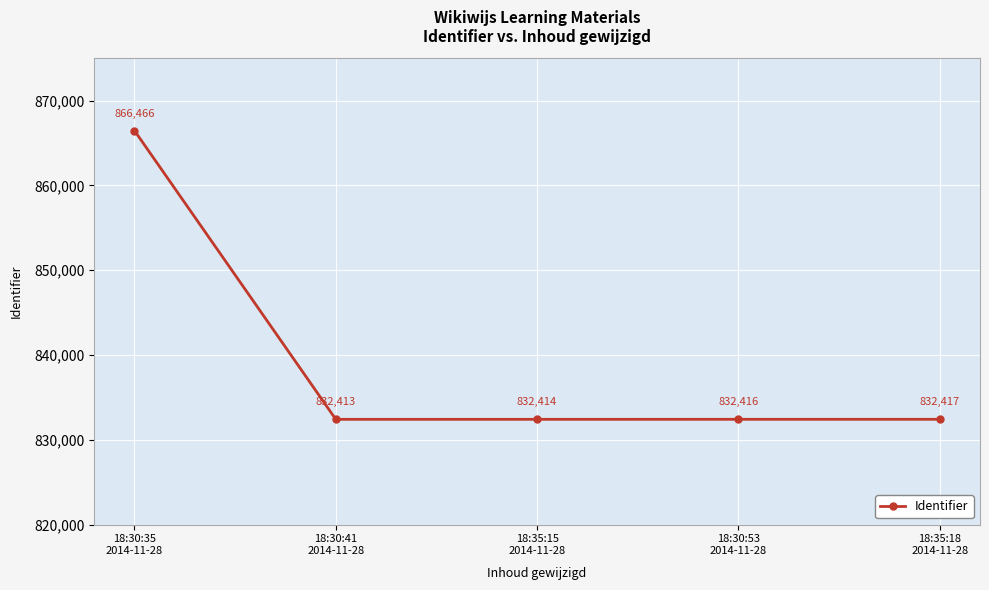

What position from the right is 18:30:53
2014-11-28?

2